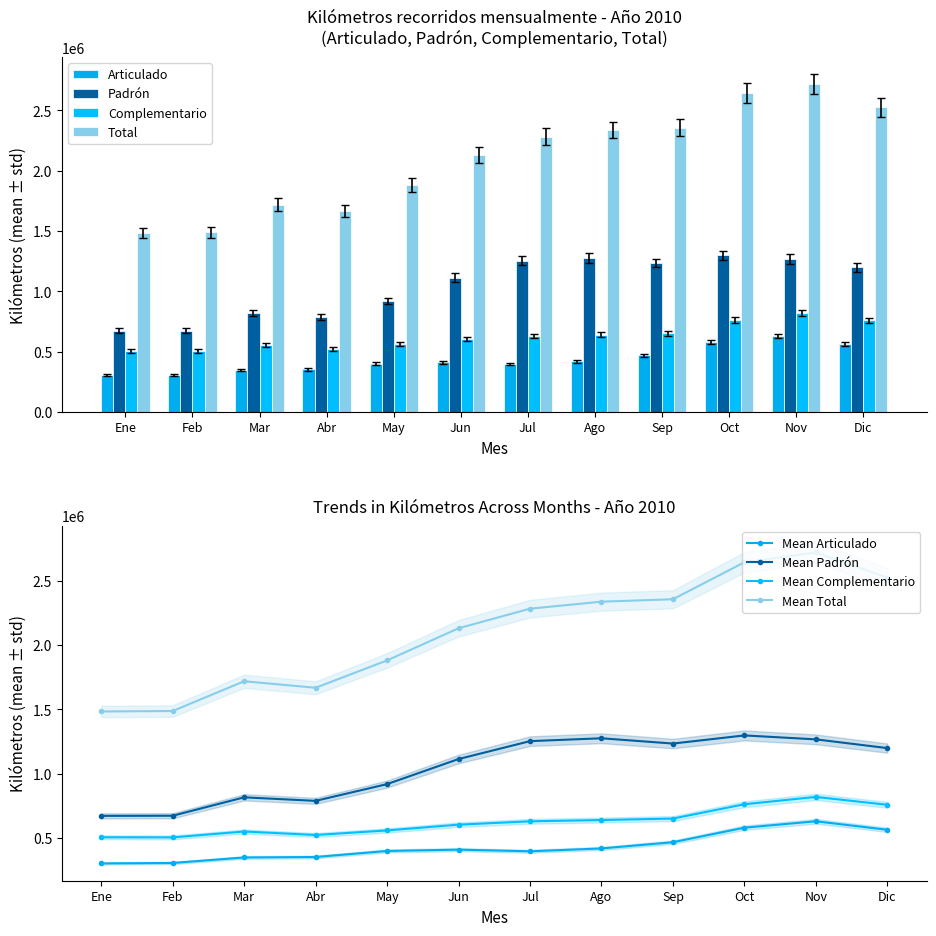

Reading left to right, list all the values displayed in this chart.

Articulado: Ene=294869.6	Feb=298141.4	Mar=339614.9	Abr=343260.3	May=388732.5	Jun=398640.5	Jul=386170.5	Ago=407692.7	Sep=454675.0	Oct=564297.0	Nov=612421.7	Dic=548445.4
Padrón: Ene=653281.9	Feb=654246.3	Mar=792936.2	Abr=766355.6	May=892592.9	Jun=1081549.0	Jul=1216513.7	Ago=1238091.9	Sep=1198220.0	Oct=1259564.2	Nov=1229856.7	Dic=1163980.4
Complementario: Ene=491830.8	Feb=491071.6	Mar=535336.7	Abr=509102.3	May=543623.6	Jun=587012.6	Jul=612189.2	Ago=621824.0	Sep=633003.7	Oct=740862.8	Nov=796128.6	Dic=736602.7
Total: Ene=1439982.3	Feb=1443459.3	Mar=1667887.9	Abr=1618718.2	May=1824948.9	Jun=2067202.1	Jul=2214873.4	Ago=2267608.6	Sep=2285898.6	Oct=2564724.0	Nov=2638407.0	Dic=2449028.6